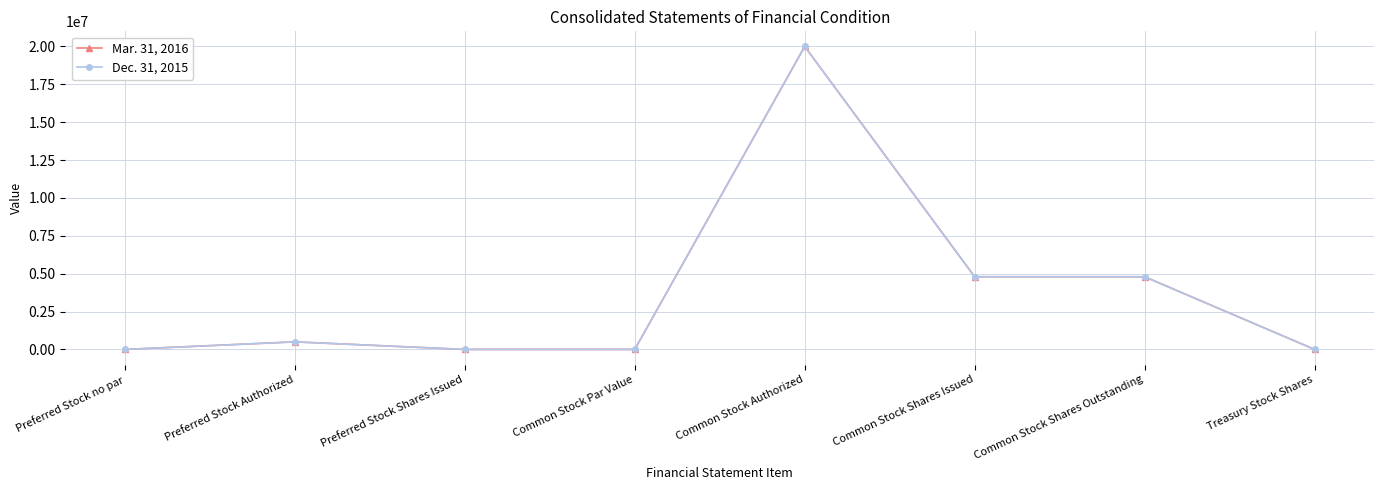

True or false: Dec. 31, 2015 has a value of 11481013 at Preferred Stock no par.

False